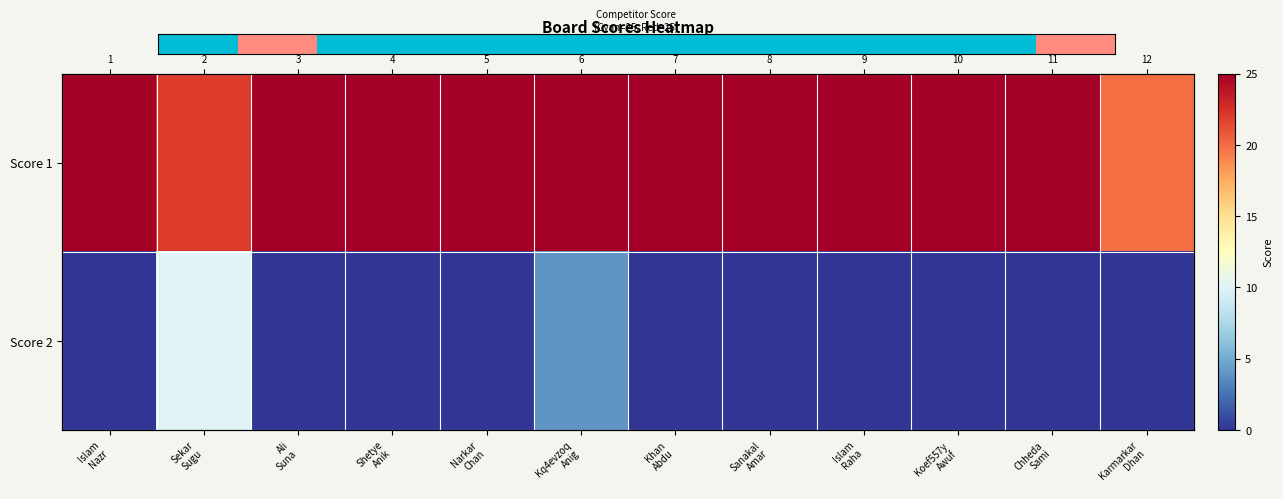

Which series has the largest total across all categories?

Score 2